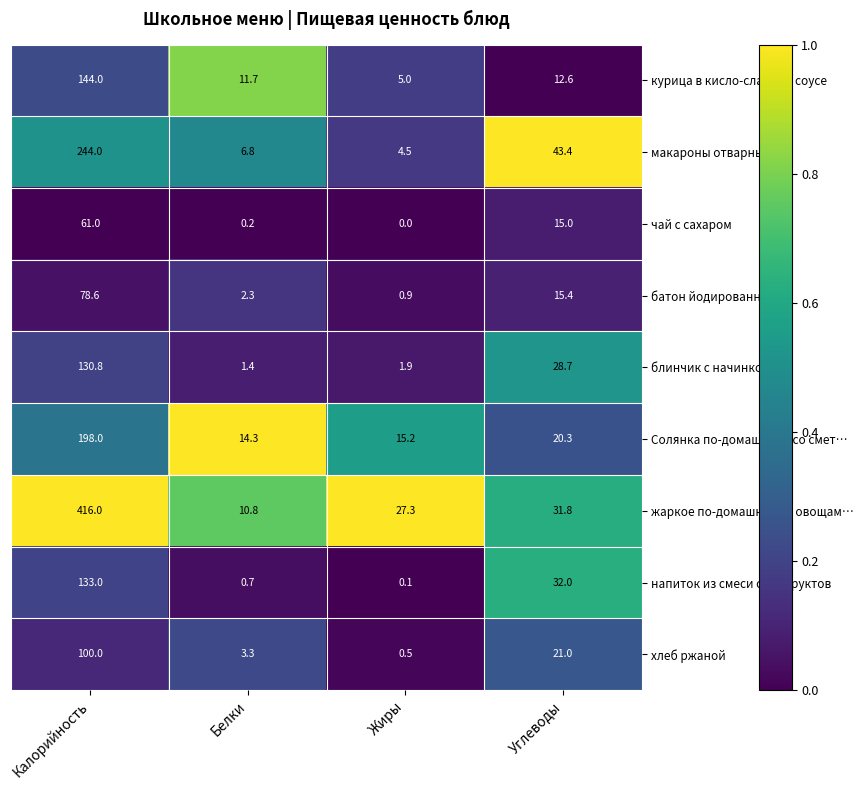

What is the difference between the maximum and minimum values in the чай с сахаром series?

61.0